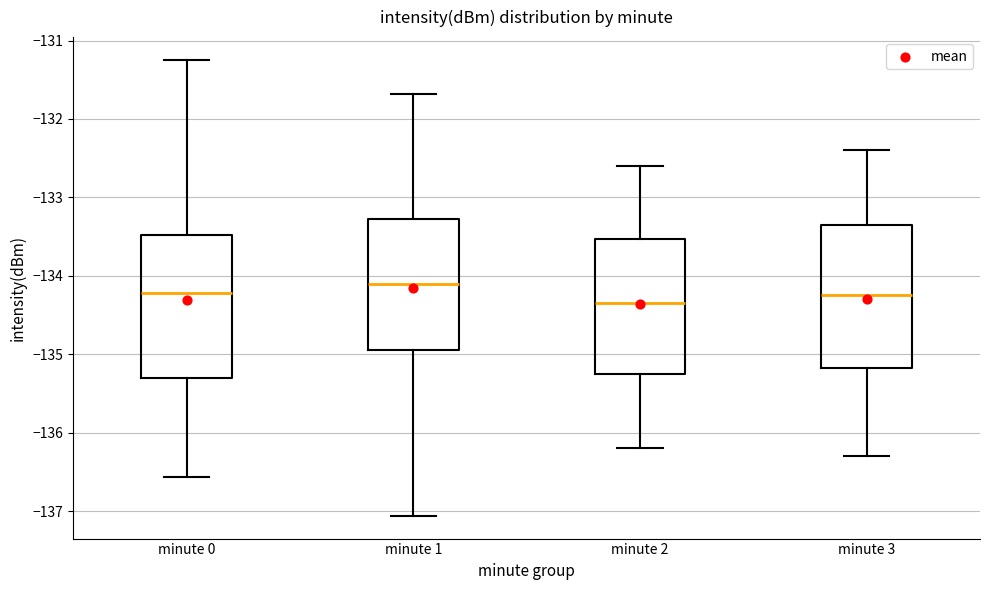

Where does the median line of the box for minute 2 sit on the y-axis? The values are not printed on the chart, so give them approximately, as read against the axis.

-134.3